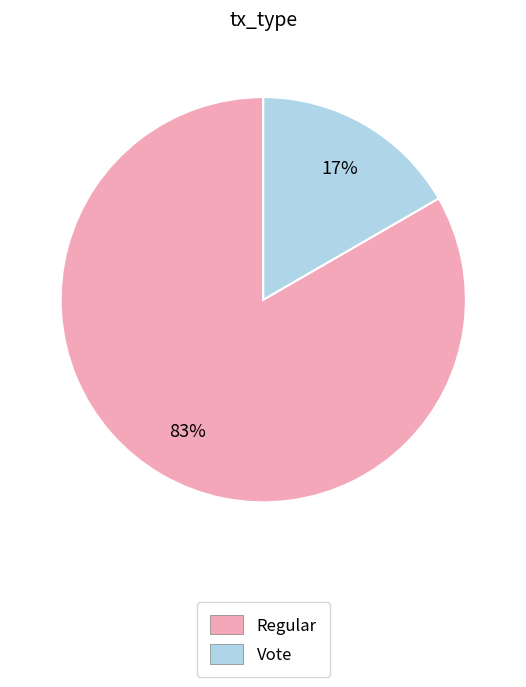

To the nearest percent, what percentage of the pie is Vote?

17%